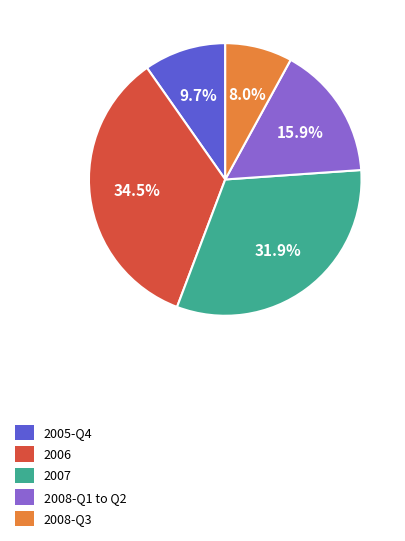

How many slices are in this pie chart?

5